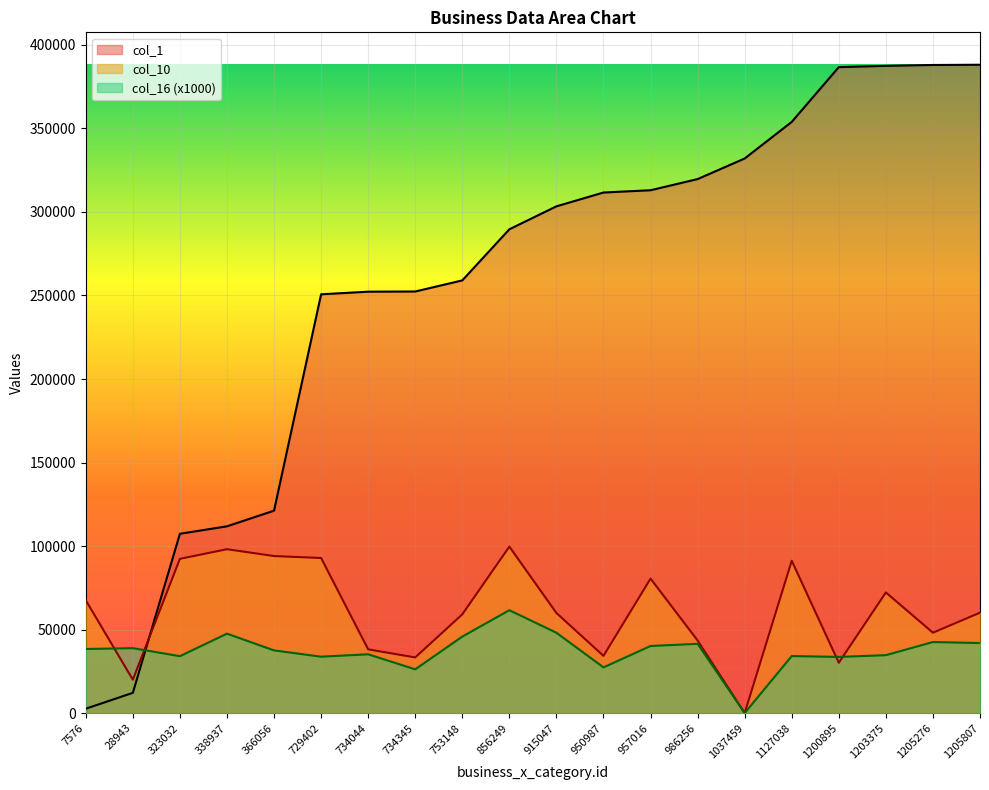

Is the value of col_16 at 986256 greater than the value of col_1 at 1127038?

No